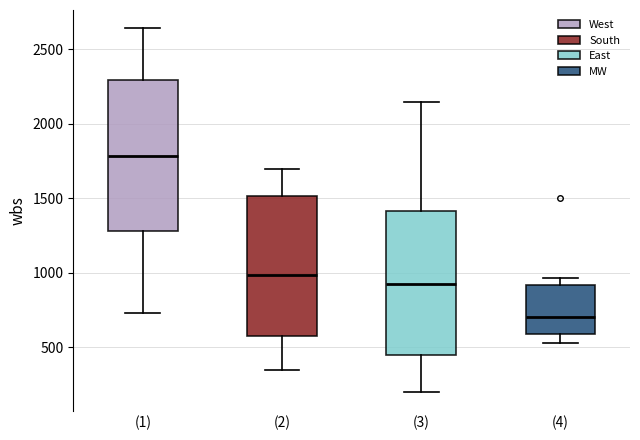

Reading left to right, transcribe this box plot: for each box, give where its median line is, the range the box spans, and where its two whiskers end, as read against the y-axis. The values are not printed on the chart, so give them approximately, as read against the axis.

(1): median 1800, box 1300 to 2300, whiskers 750 to 2650
(2): median 1000, box 600 to 1500, whiskers 350 to 1700
(3): median 950, box 450 to 1400, whiskers 200 to 2150
(4): median 700, box 600 to 900, whiskers 550 to 950